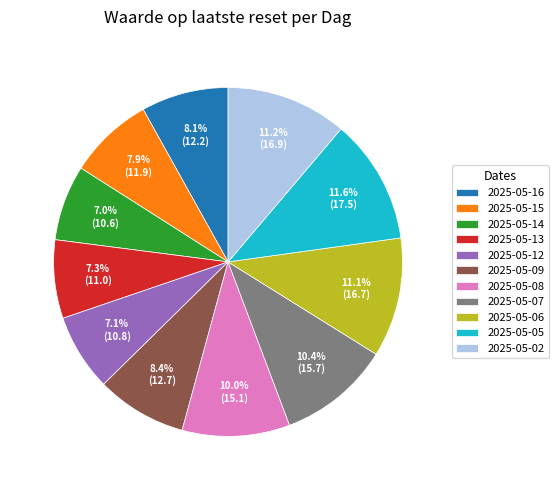

To the nearest percent, what is the difference between the largest and smallest slice percentages?

5%